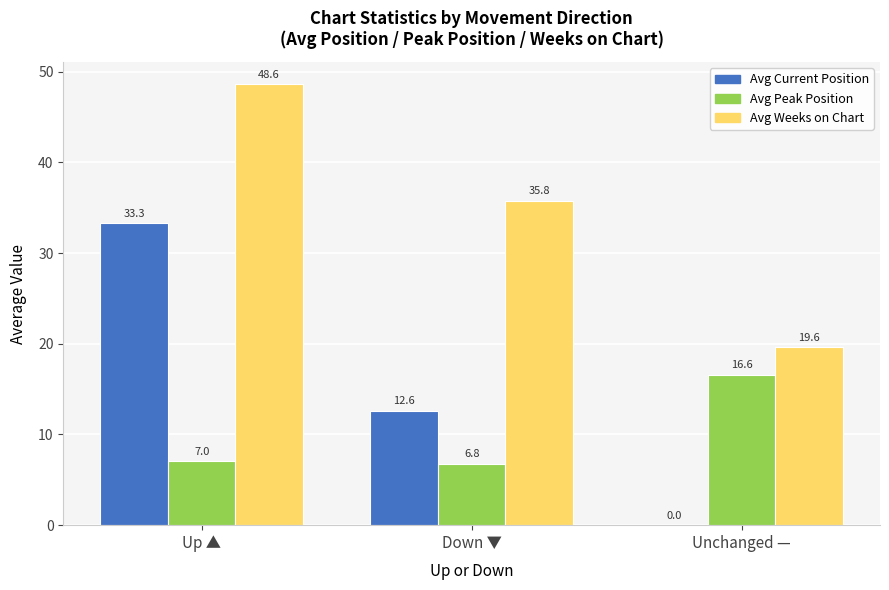

The Avg Weeks on Chart series shows 35.8 at Down ▼. True or false?

True